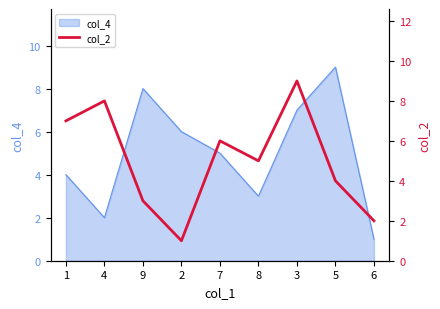

At which category does the chart reach its peak across all series?

3